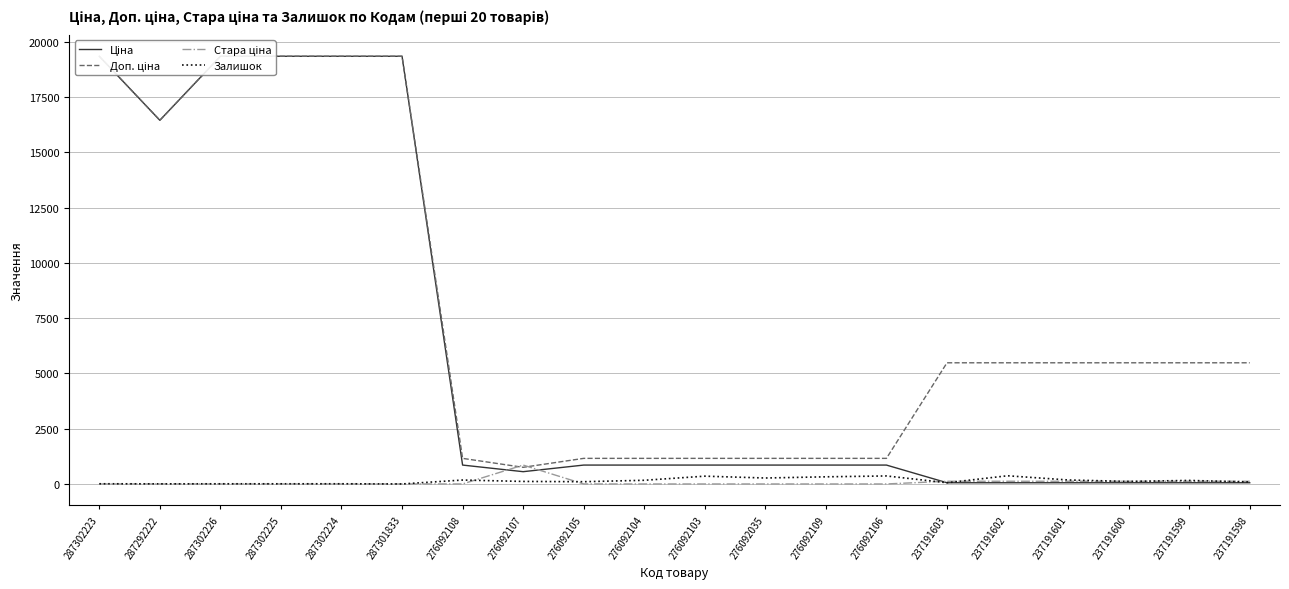

How many values in the Ціна series are below 854?

7